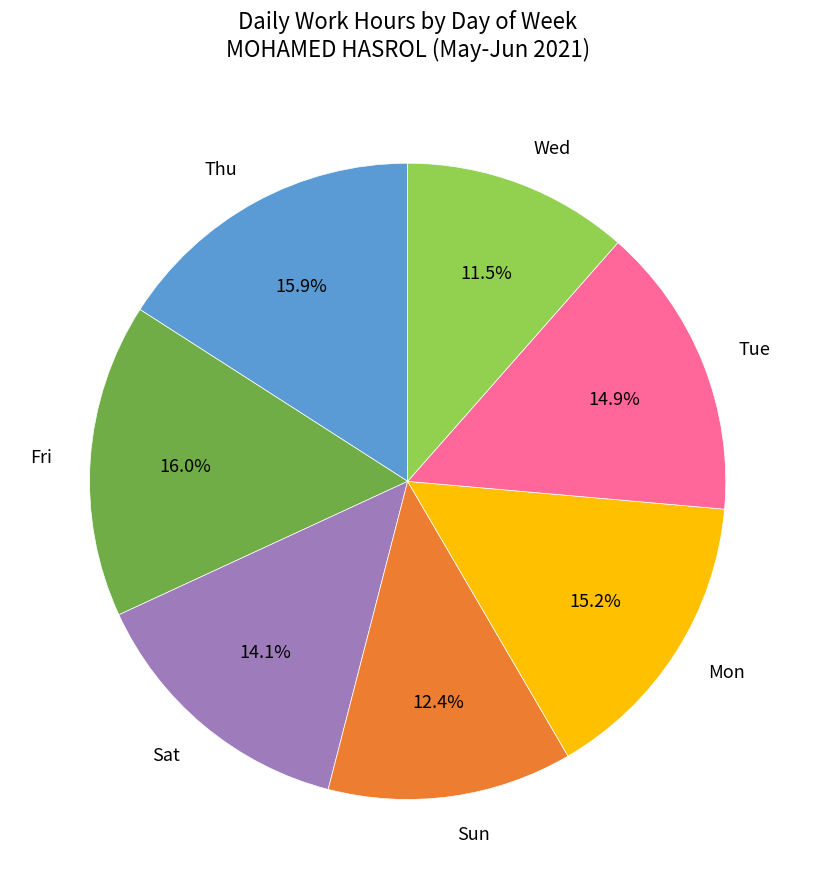

Count the number of slices in the pie.

7